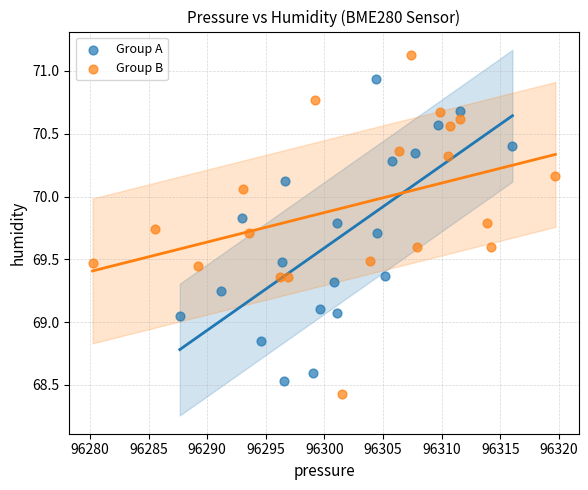

What are all the series names shown in the legend?

Group A, Group B